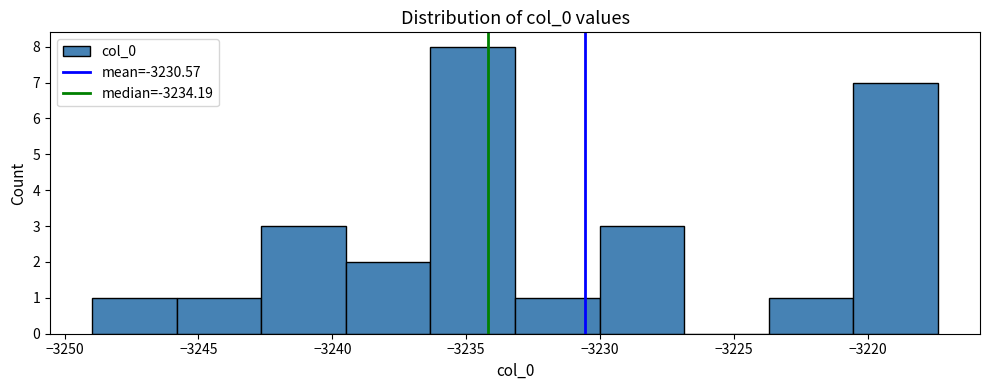

Over which range of the x-axis is the bar tallest?

-3236.5 to -3233.0